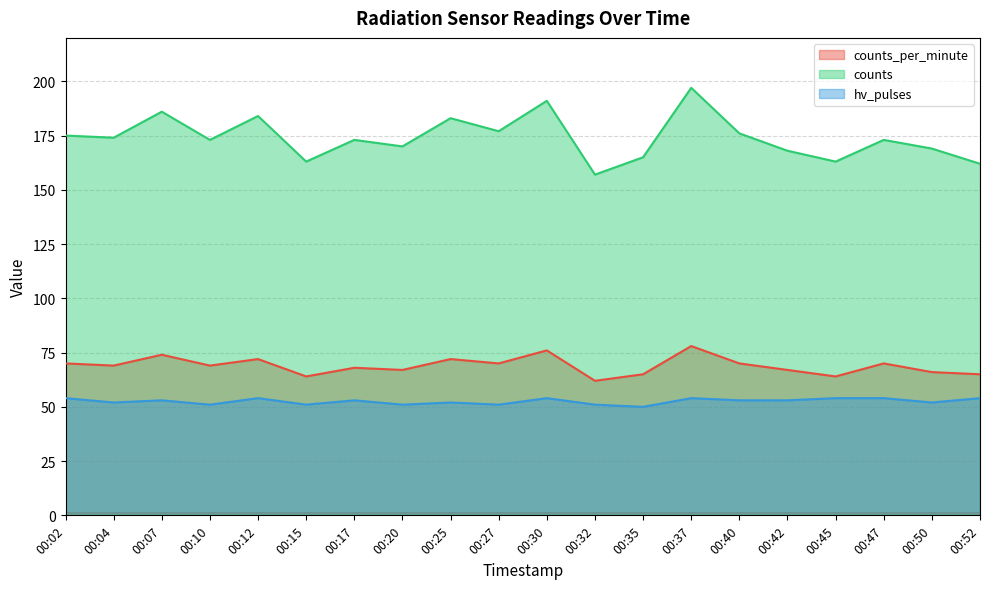

What is the value of the hv_pulses point at the 20th from the left?

54